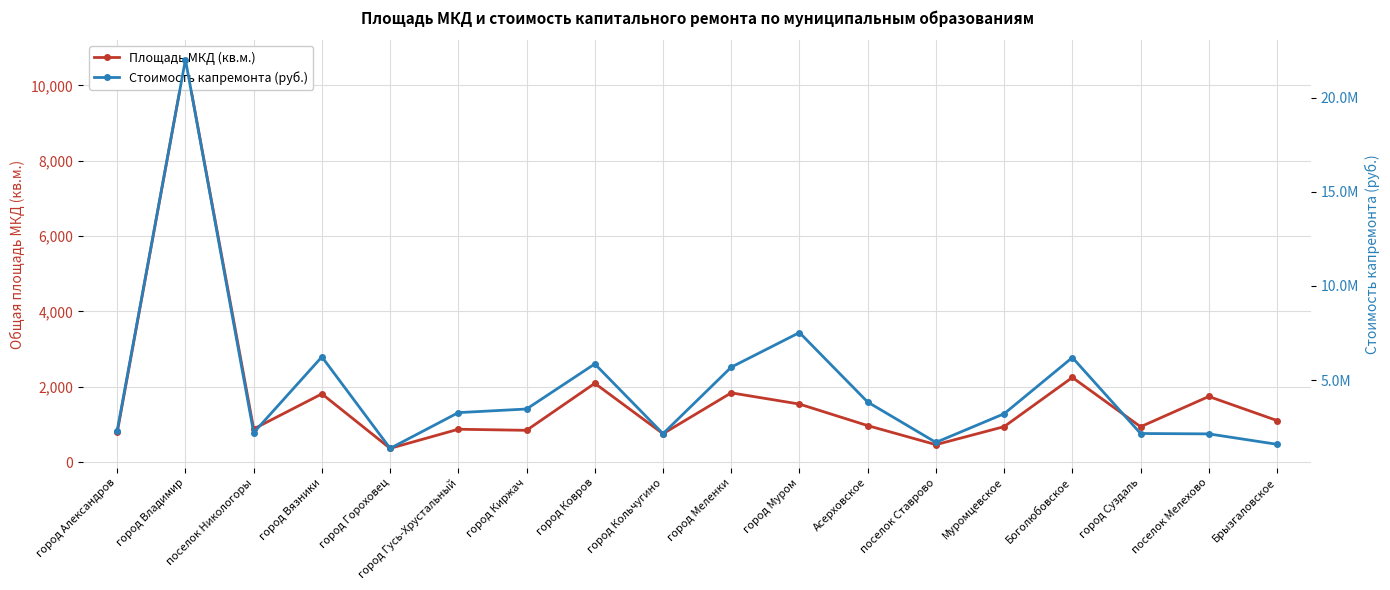

What is the spread (max minus min) of values at поселок Никологоры?

2205630.0